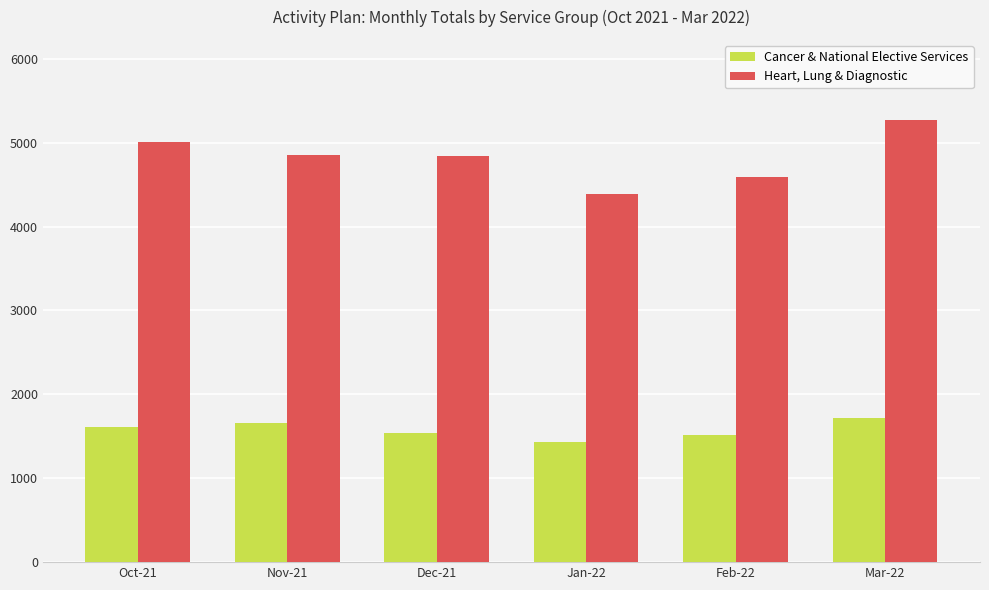

What is the spread (max minus min) of values at Oct-21?

3408